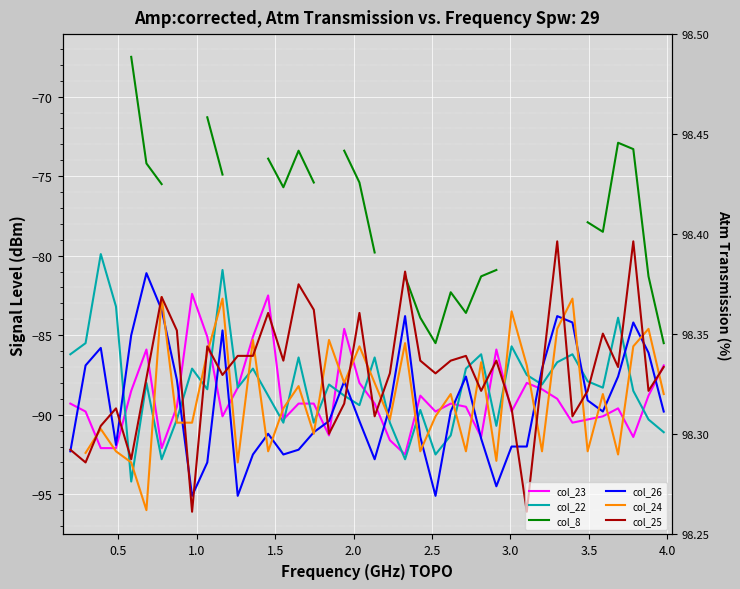

The col_8 series shows -29.7 at 4.5. True or false?

False